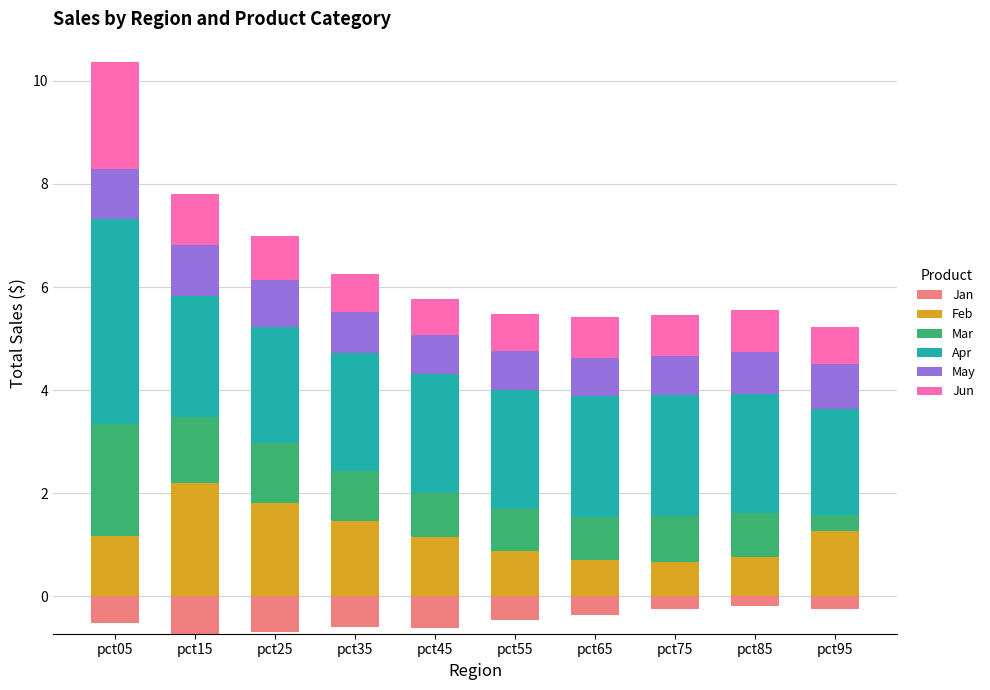

What is the maximum value shown in the chart?

4.0